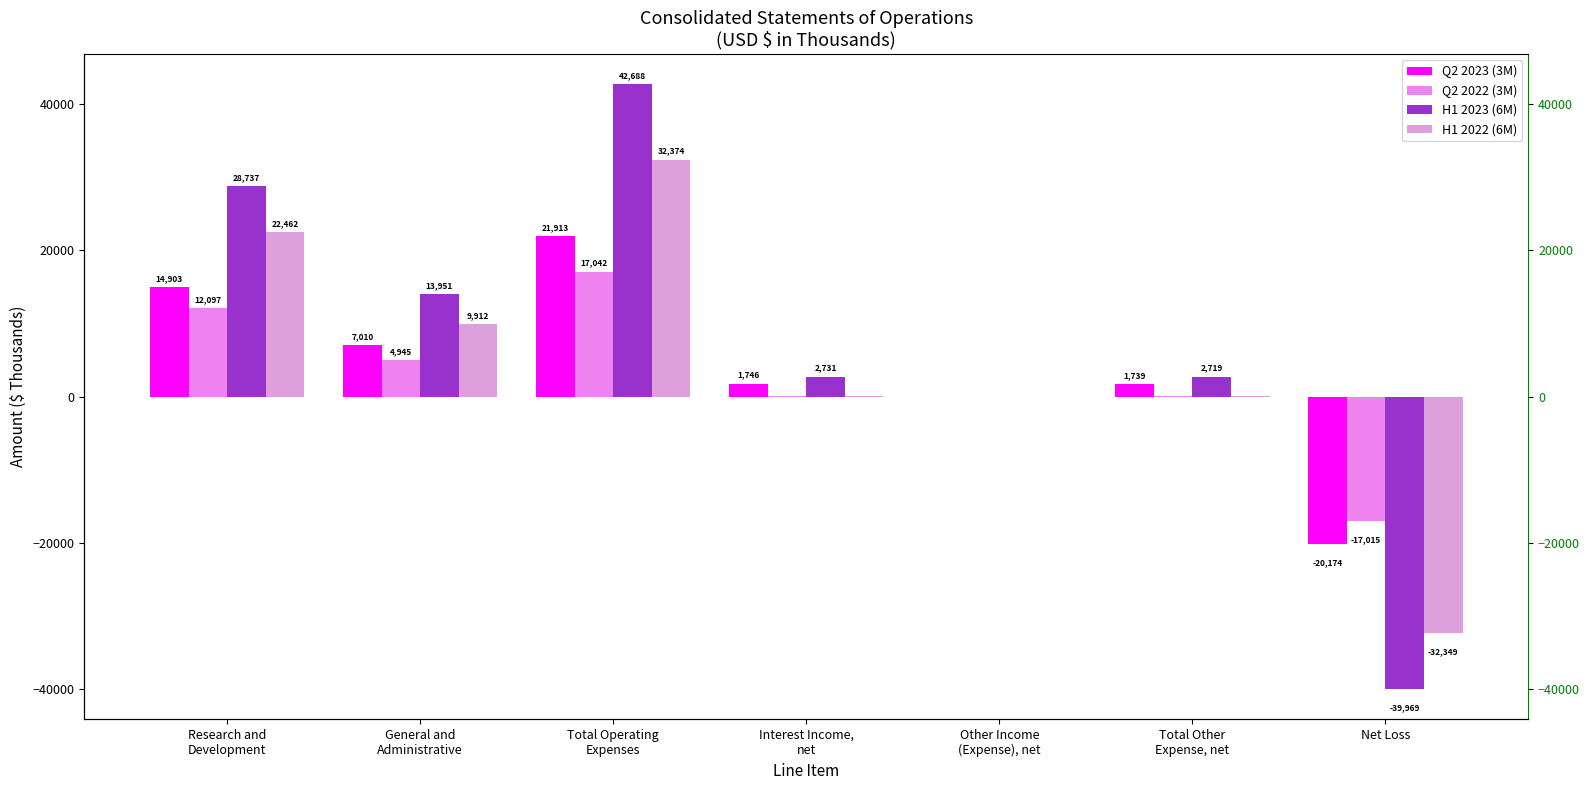

Between Other Income
(Expense), net and Total Operating
Expenses, which is larger?

Total Operating
Expenses